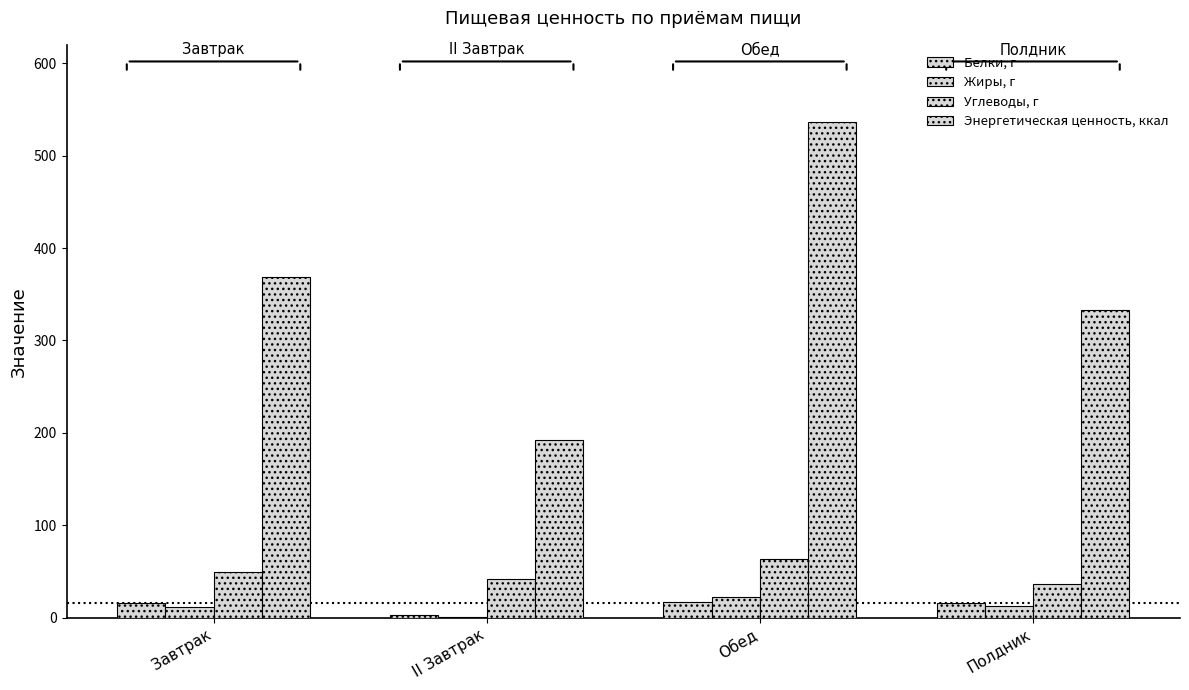

The Белки, г series shows 7.7 at Завтрак. True or false?

False